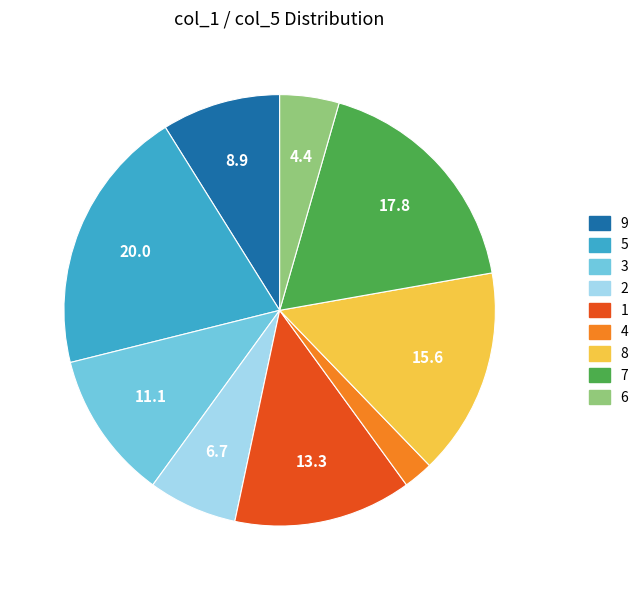

Is there a majority slice in this chart?

No